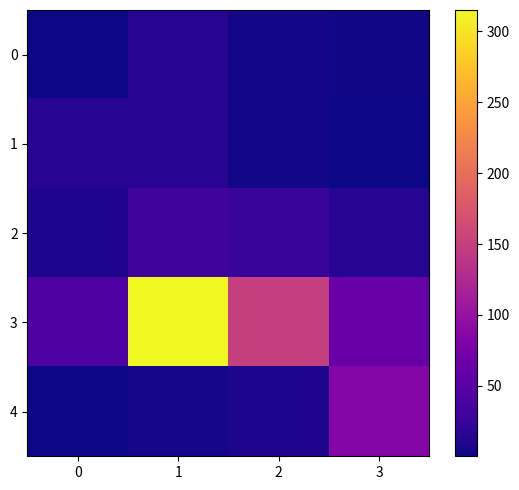

Reading right to left, transcribe all the data shown in this chart.

0: 3=2.0	2=3.5	1=14.9	0=1.2
1: 3=0.2	2=3.7	1=14.4	0=14.4
2: 3=13.1	2=25.5	1=31.5	0=9.5
3: 3=62.5	2=149.3	1=315.1	0=43.0
4: 3=85.7	2=8.6	1=5.1	0=1.4